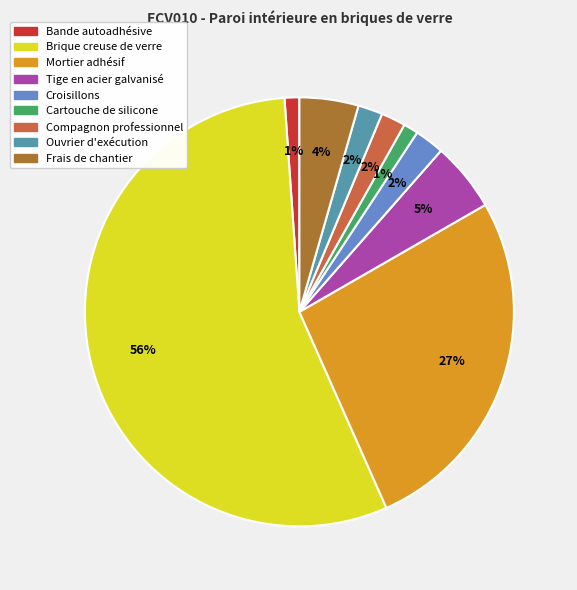

How many segments does this pie chart have?

9